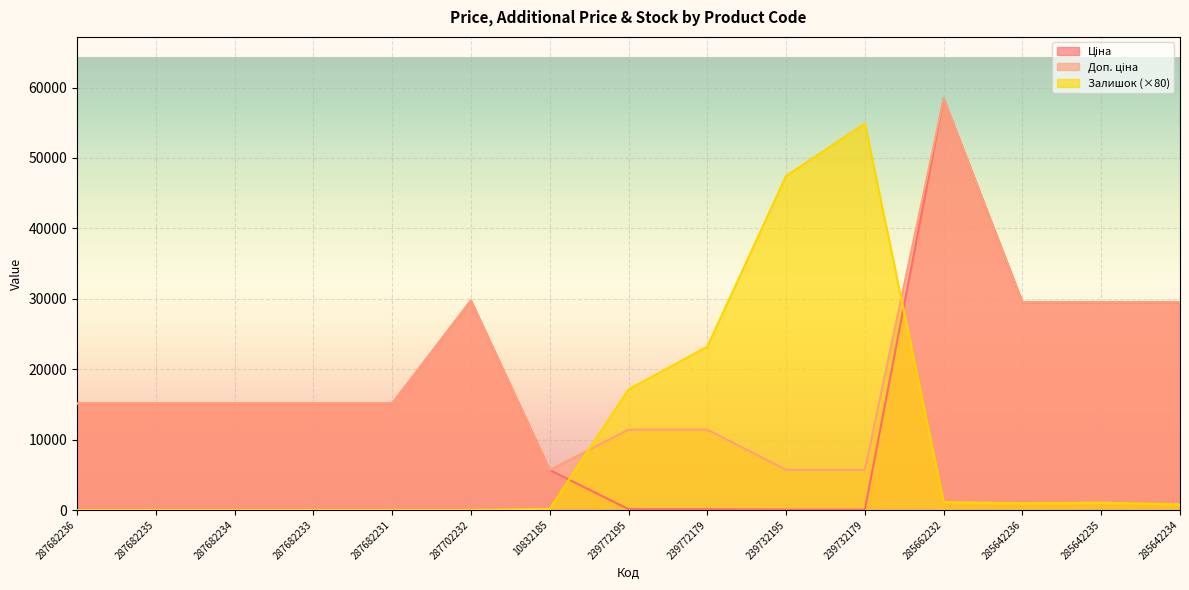

What is the sum of the Ціна values at 287682233 and 285642234?

44611.5